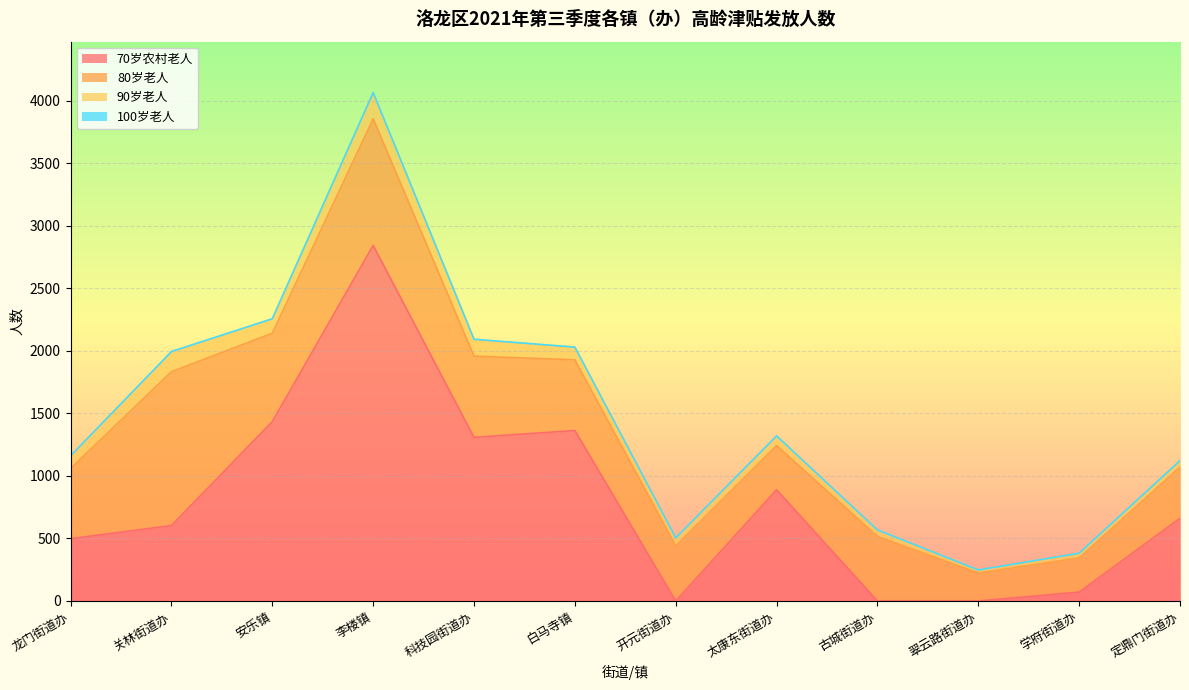

What are all the series names shown in the legend?

70岁农村老人, 80岁老人, 90岁老人, 100岁老人